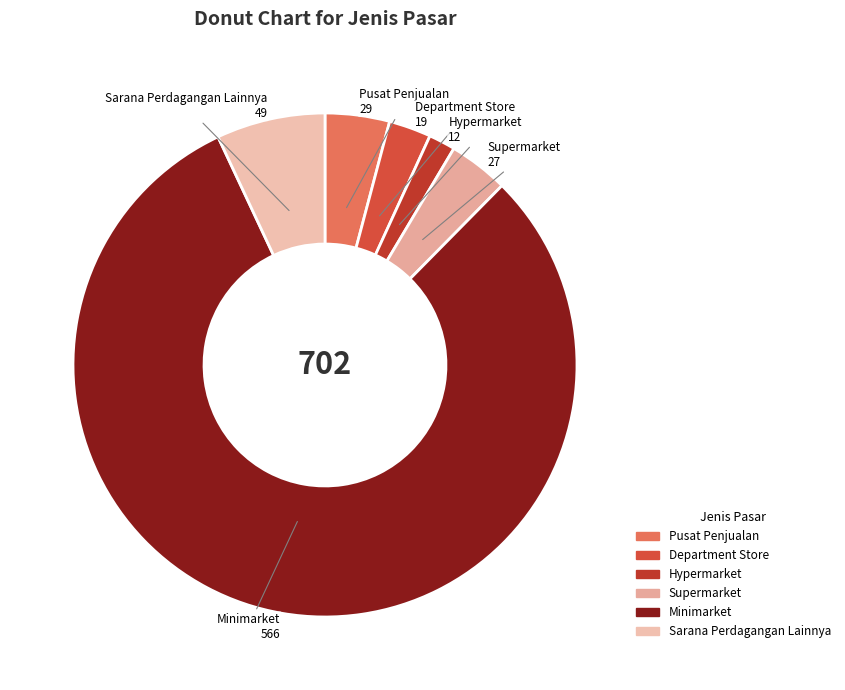

Does any single category account for the majority?

Yes